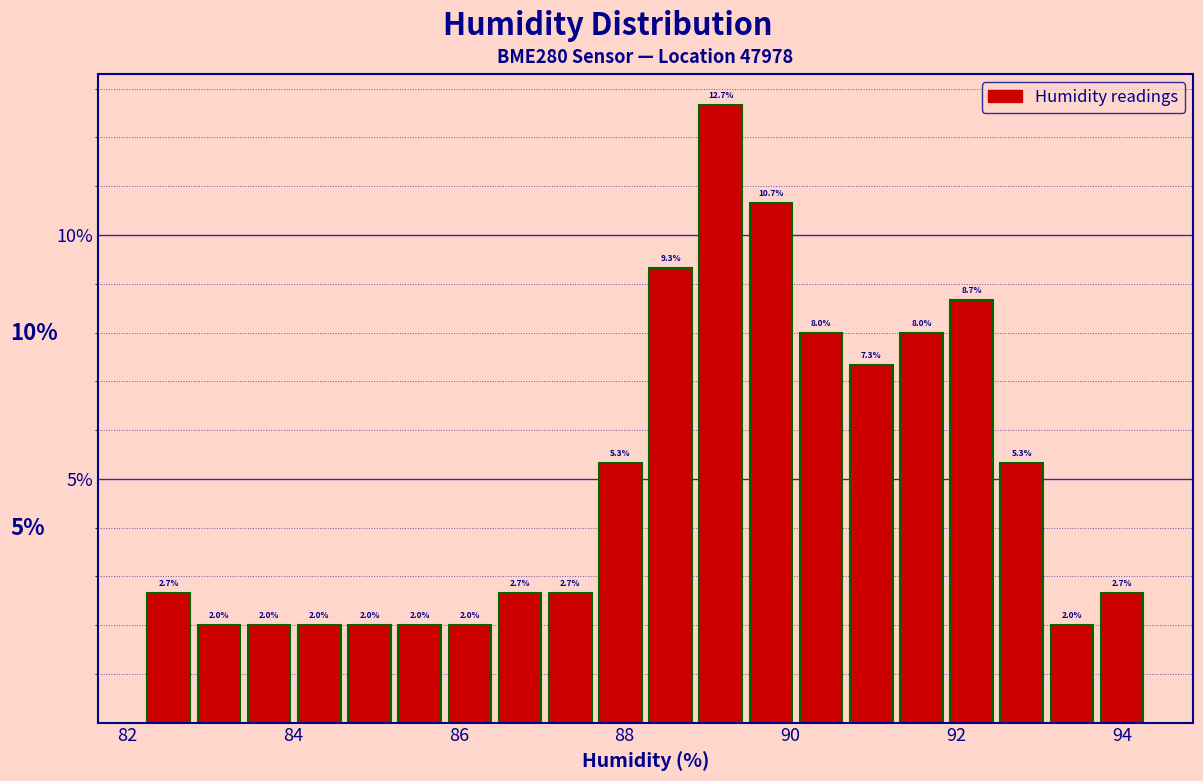

Around what value on the x-axis is the tallest bar? Give the approximate position of its centre, as read against the axis.

89.2